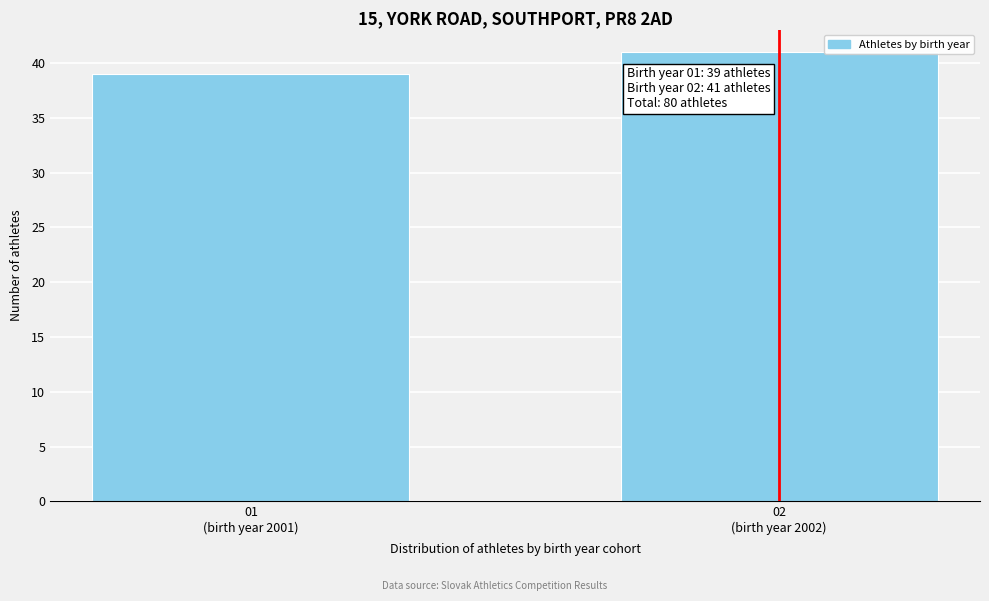

Reading left to right, transcribe all the data shown in this chart.

39	41